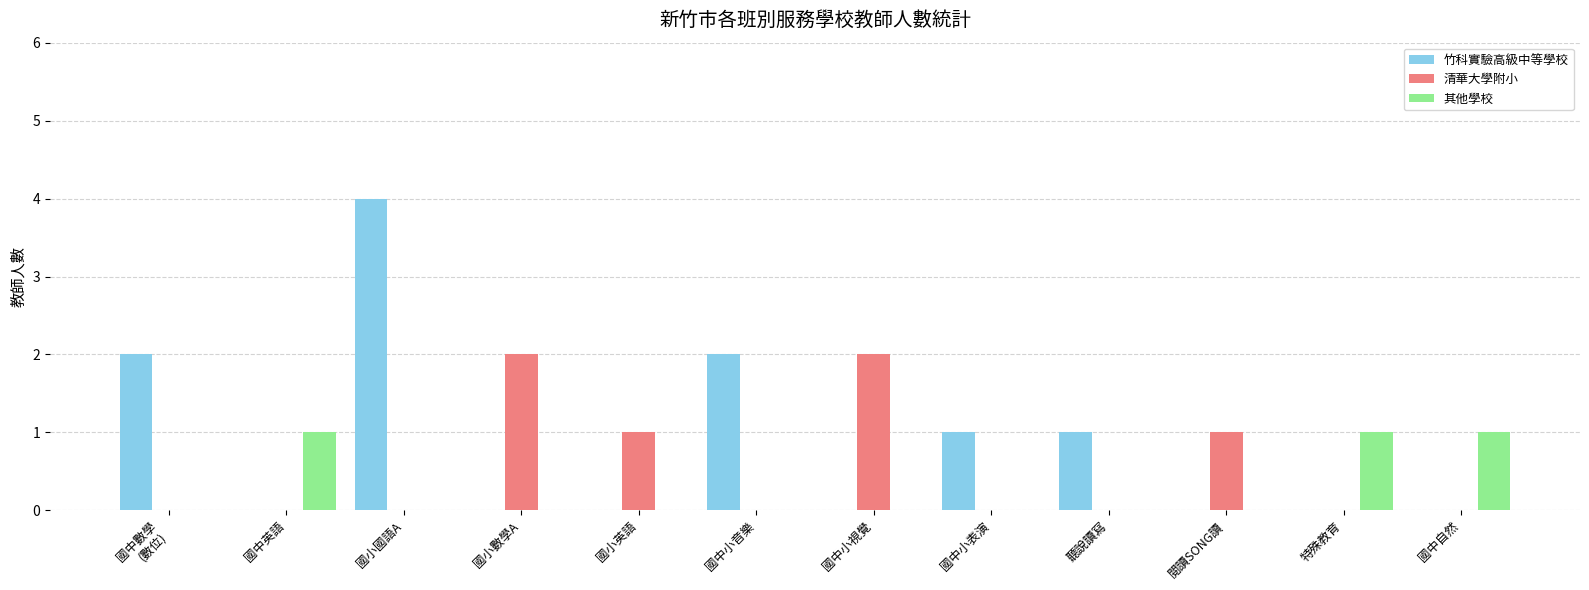

Which series changed the most between 國小國語A and 國中自然?

竹科實驗高級中等學校